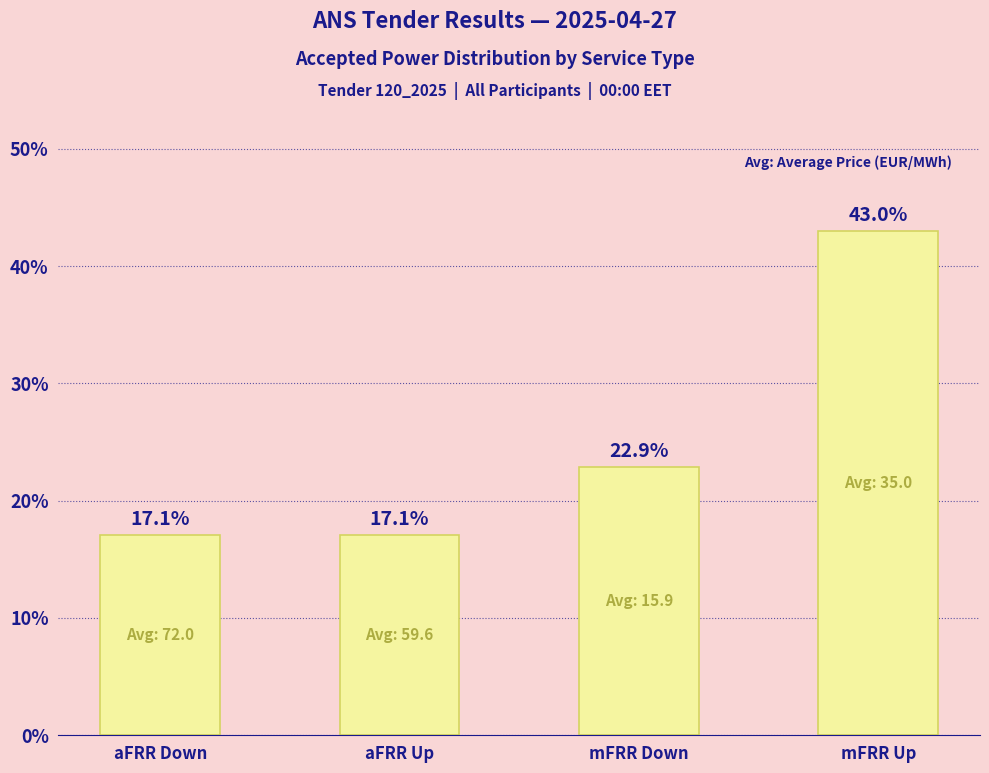

Is it true that the value at mFRR Down is 39.9?

False